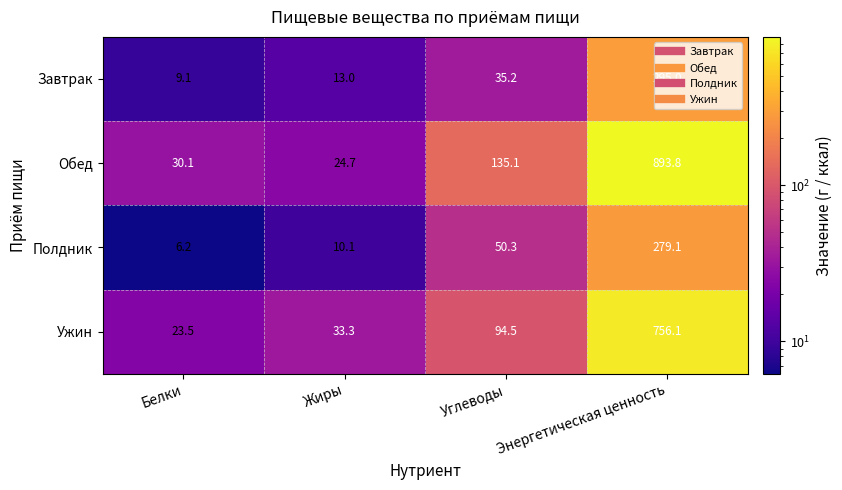

Where does the Завтрак series first go above 35?

Углеводы